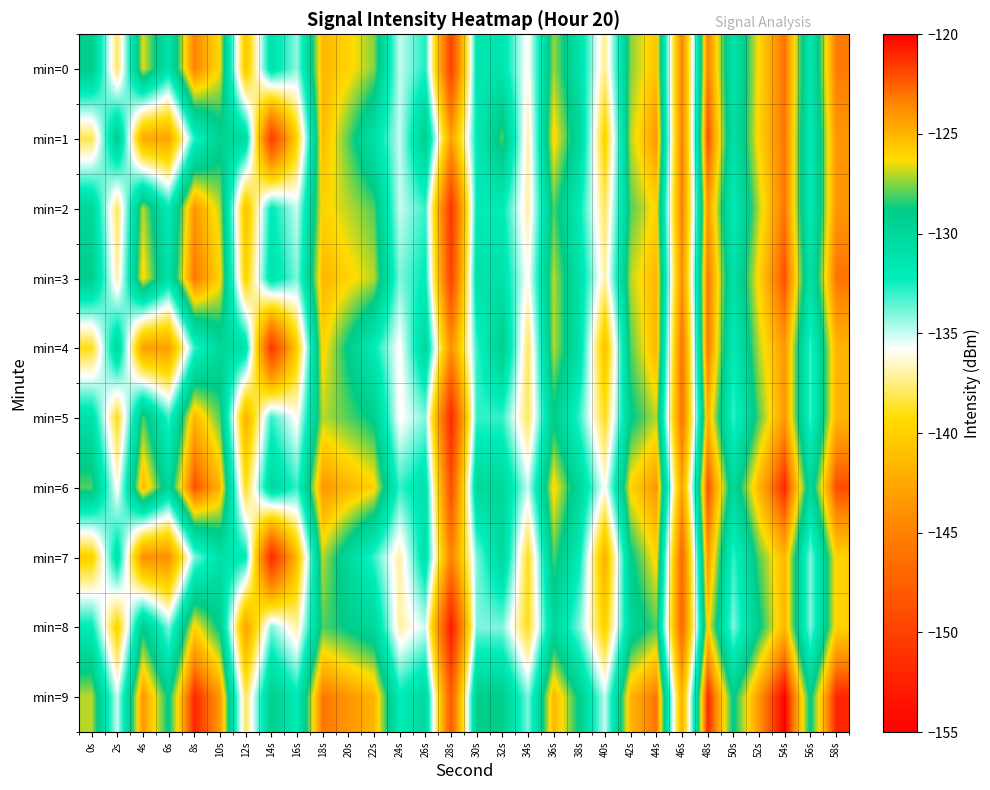

How many categories are shown in the chart?

30